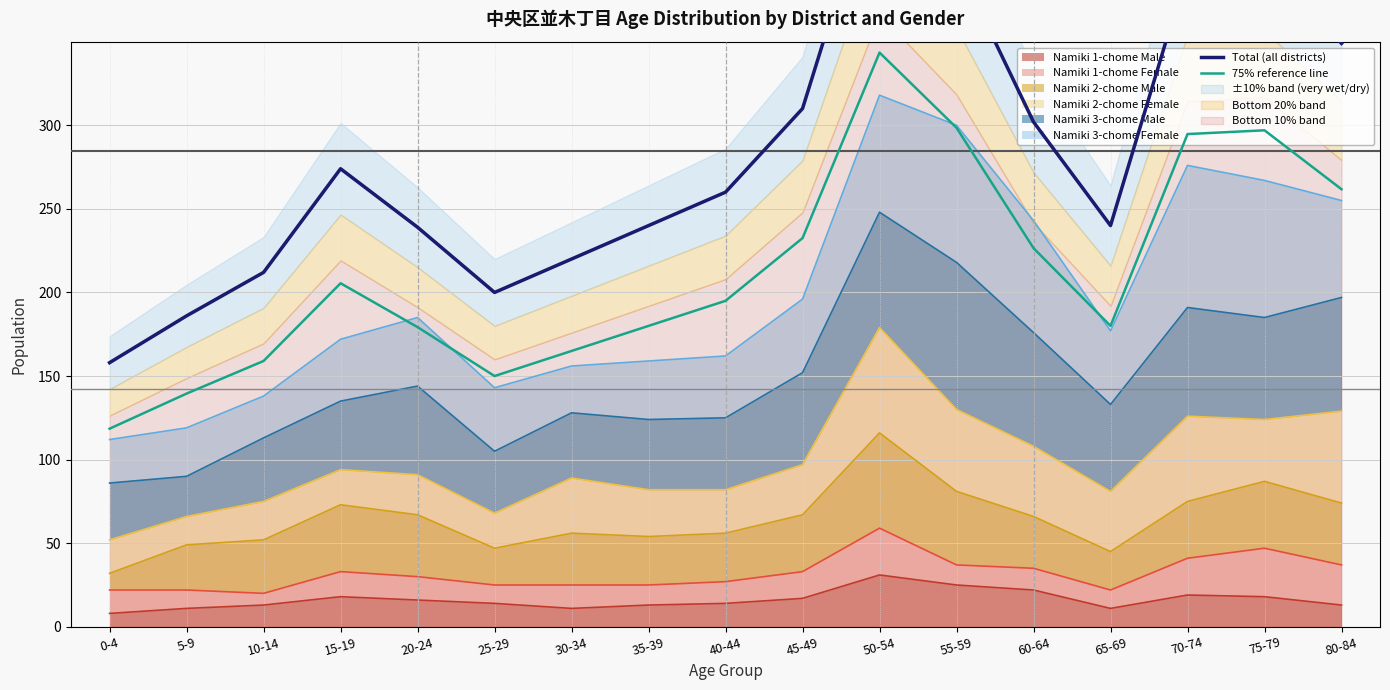

Which series has the widest spread of values?

Total (all districts)